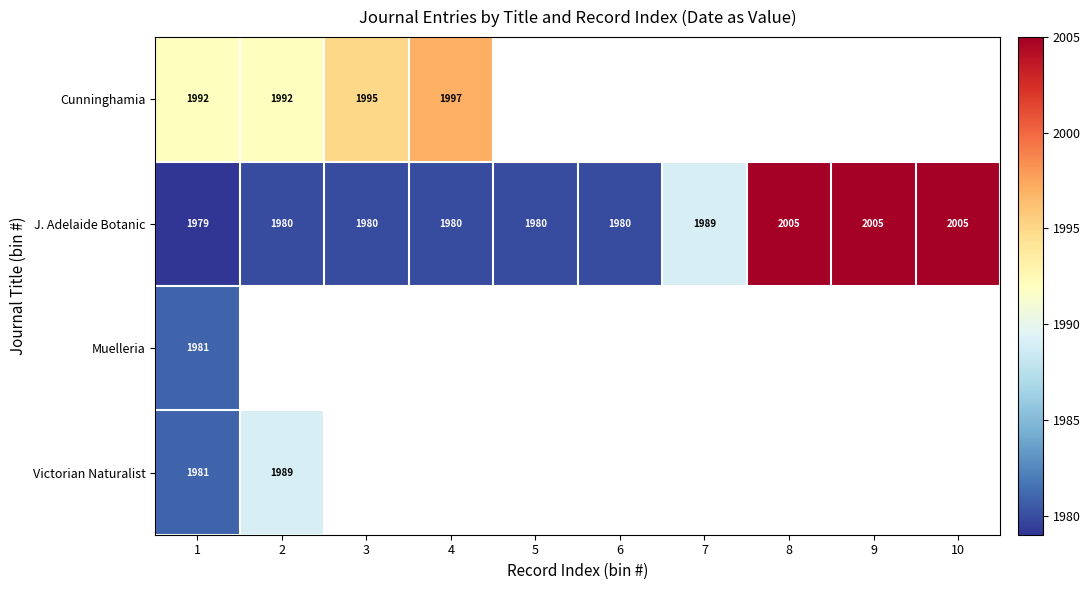

What is the lowest value of the J. Adelaide Botanic series?

1979